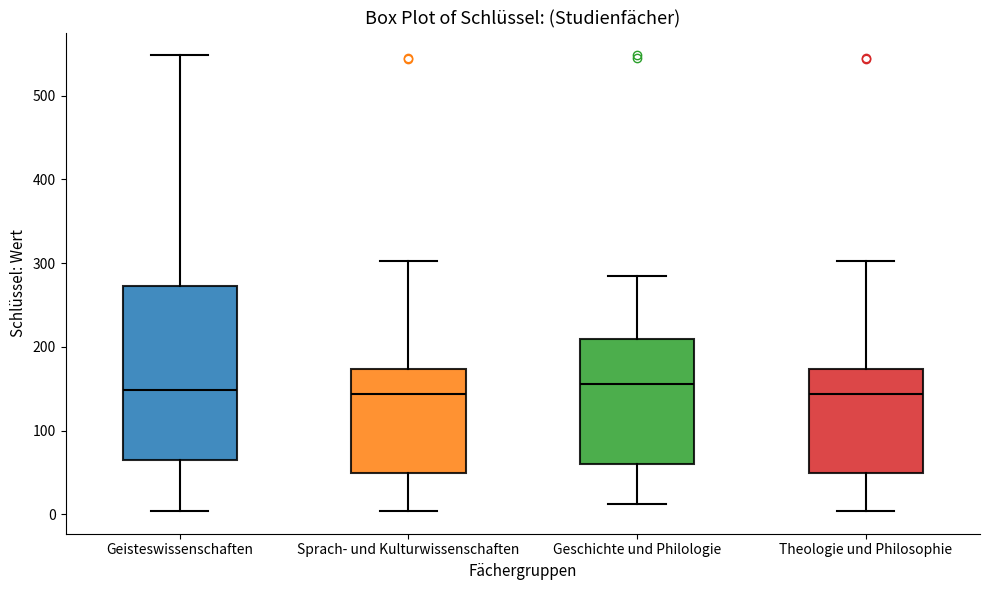

Reading left to right, read every box against the y-axis: the position of its median line, the range the box covers, and the ends of its whiskers. The values are not printed on the chart, so give them approximately, as read against the axis.

Geisteswissenschaften: median 150, box 60 to 270, whiskers 0 to 550
Sprach- und Kulturwissenschaften: median 140, box 50 to 170, whiskers 0 to 300
Geschichte und Philologie: median 160, box 60 to 210, whiskers 10 to 280
Theologie und Philosophie: median 140, box 50 to 170, whiskers 0 to 300